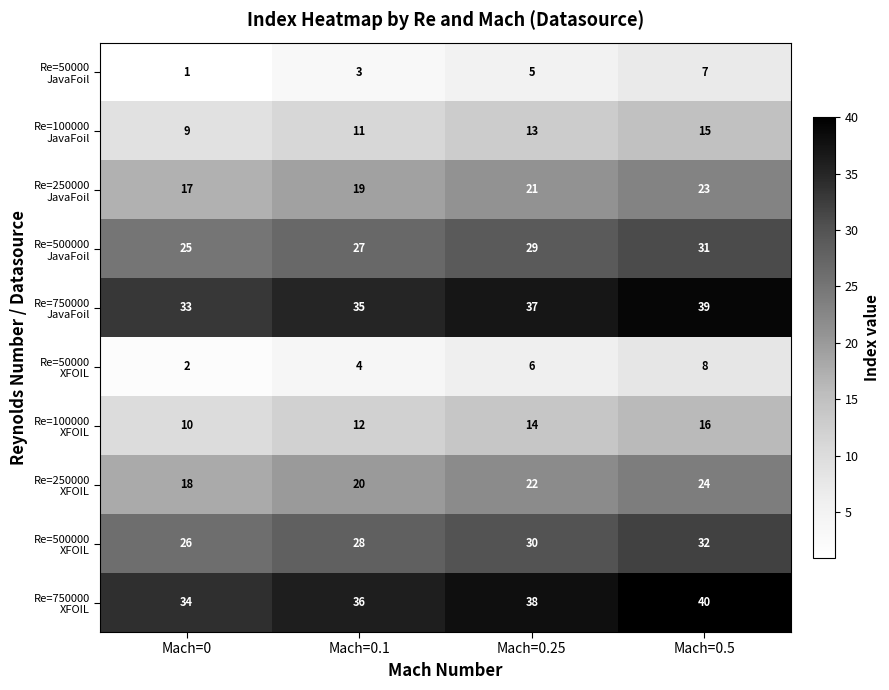

How many data points does each series have?

4